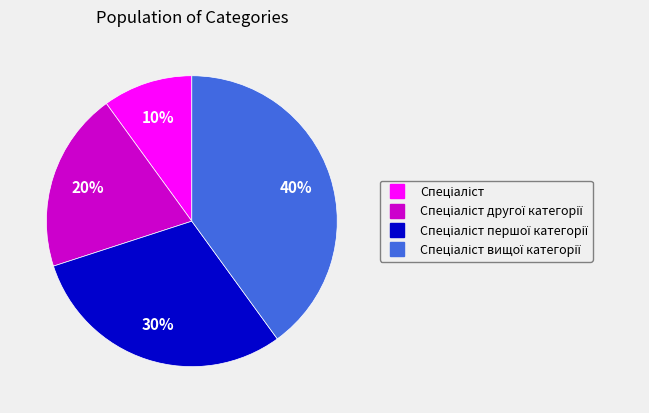

Is there a majority slice in this chart?

No